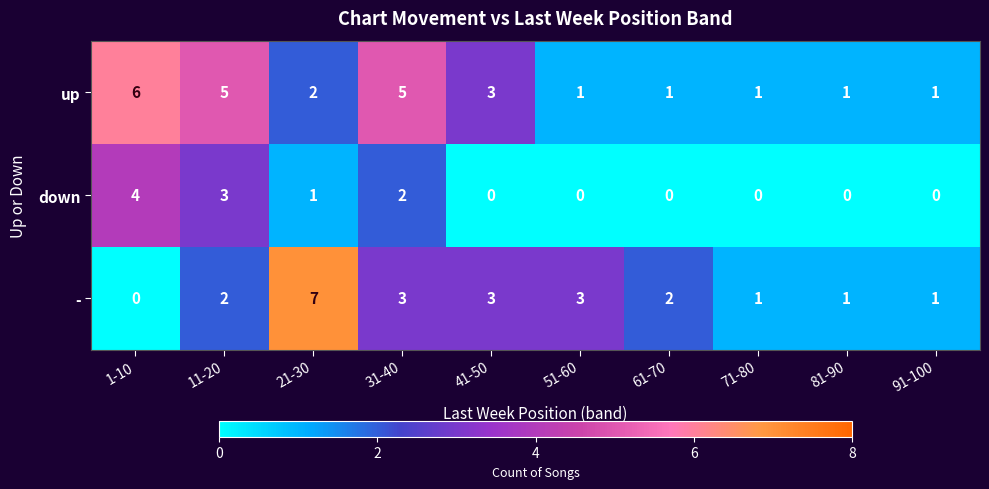

Is it true that - equals 5 at 31-40?

False